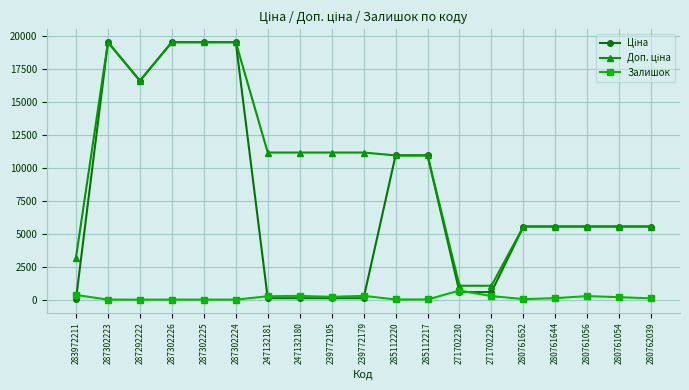

True or false: Залишок has more than 0 points higher than both neighbors.

True